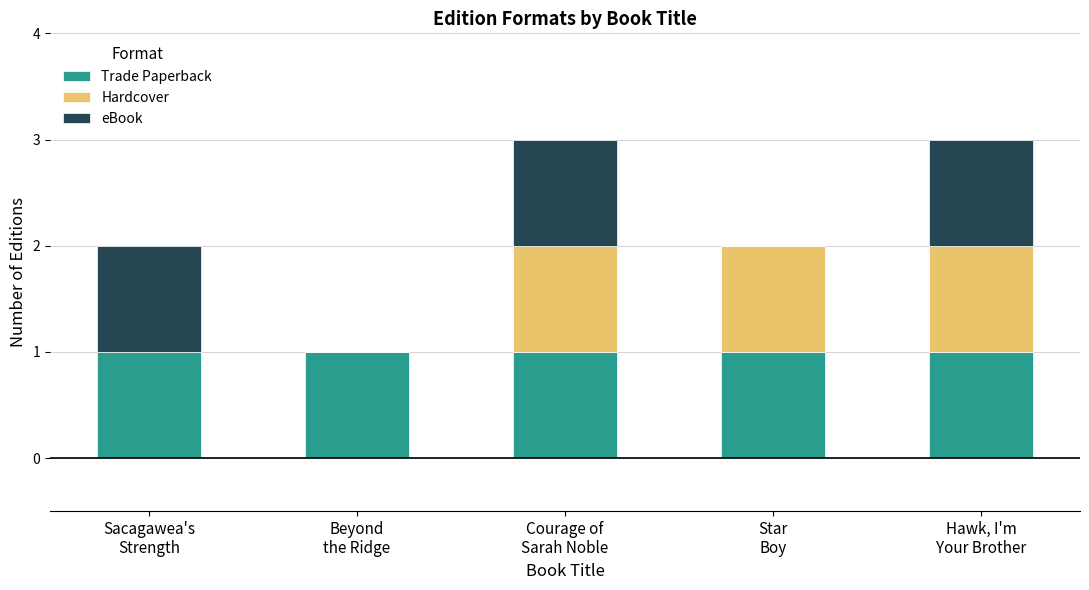

Count the number of categories in the chart.

5